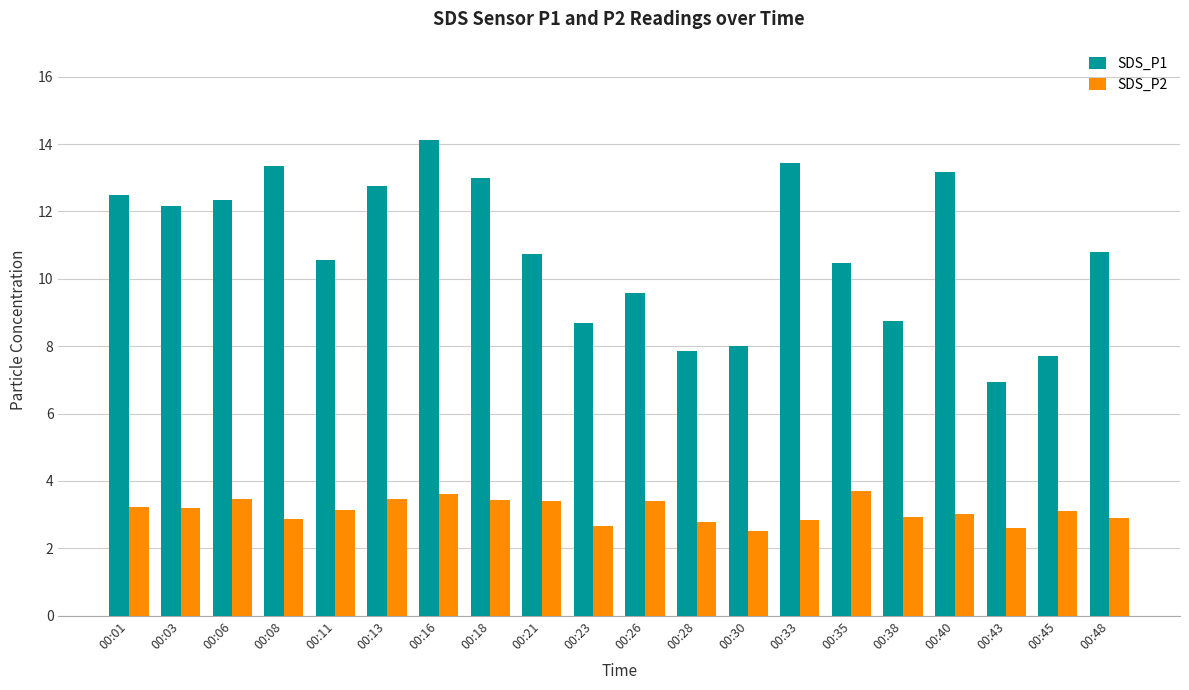

Where does the SDS_P1 series first go above 10?

00:01